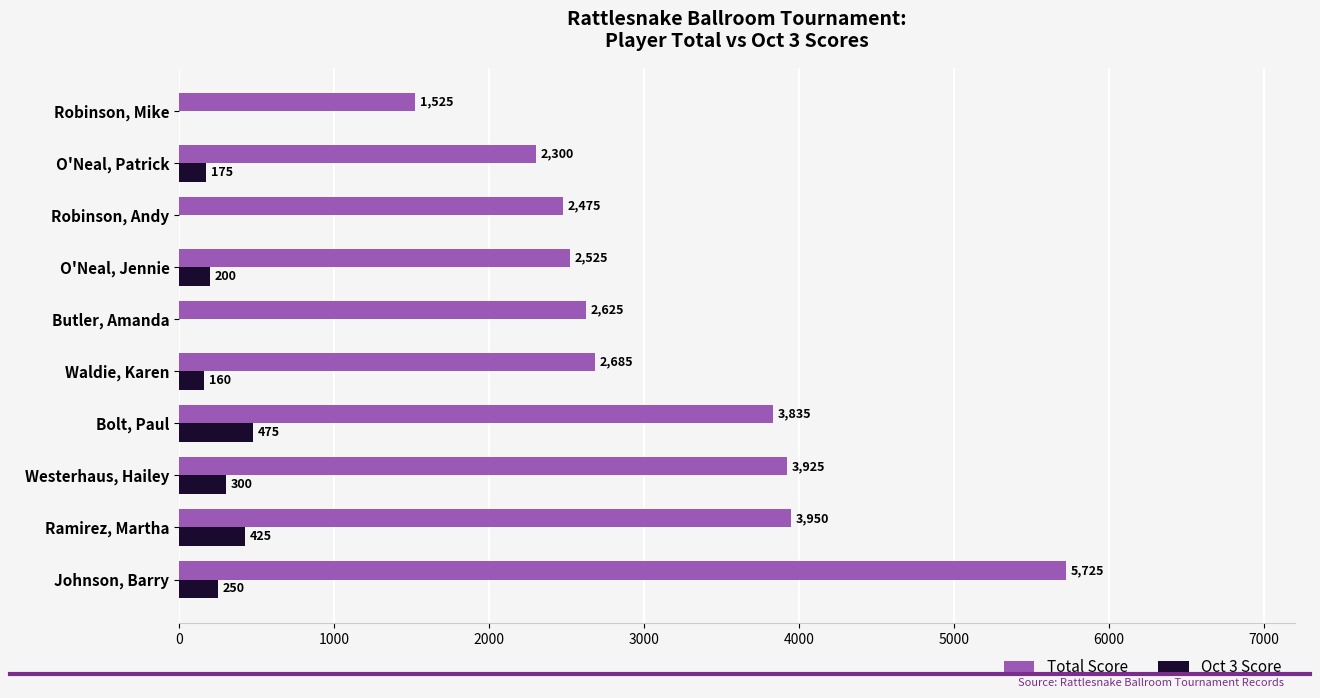

Count the number of data series in this chart.

2